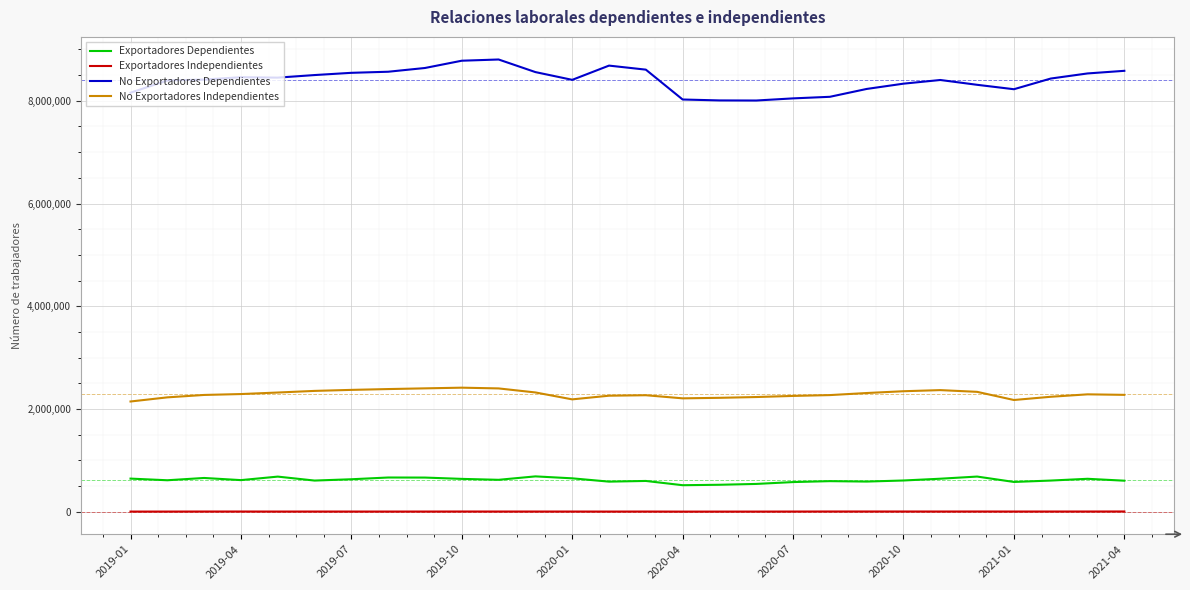

True or false: Exportadores Dependientes and No Exportadores Dependientes intersect in this chart.

False